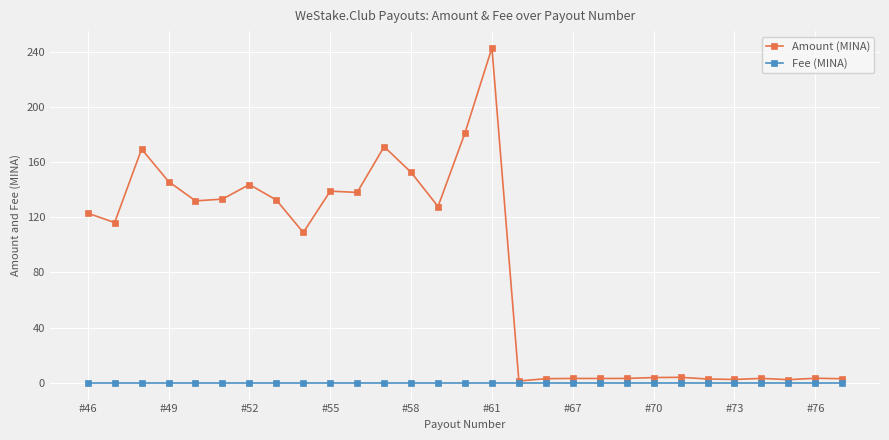

Which series has the largest range (max minus min)?

Amount (MINA)